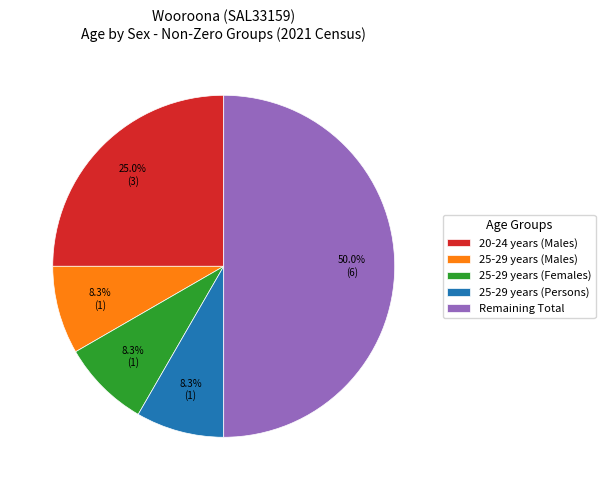

Between Remaining Total and 25-29 years (Males), which is larger?

Remaining Total